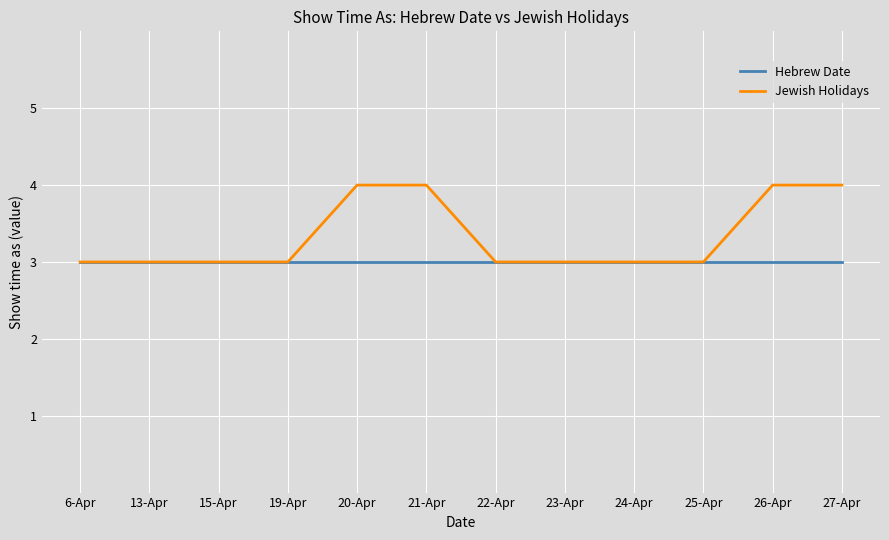

The Hebrew Date series shows 3 at 24-Apr. True or false?

True